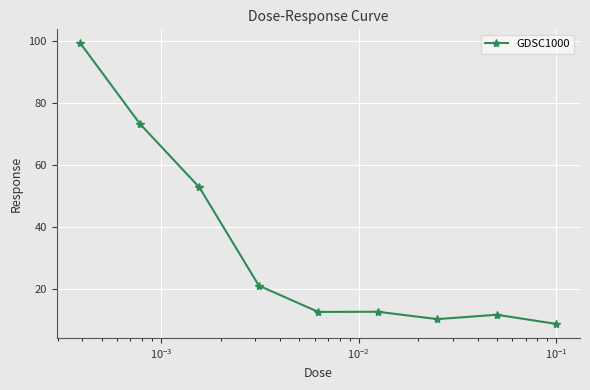

Reading left to right, extract all data points from this chart.

99.3	73.3	52.8	21.0	12.5	12.5	10.1	11.5	8.6